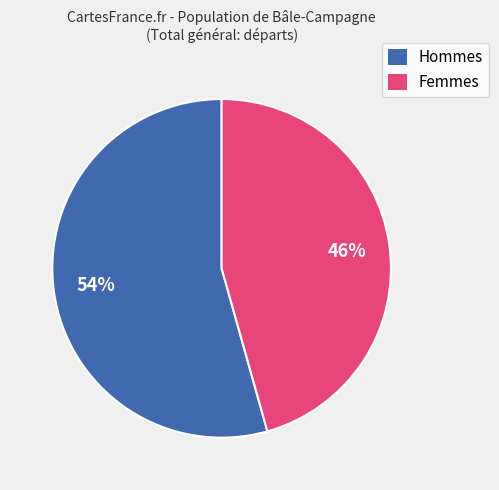

To the nearest percent, what portion does Femmes represent?

46%